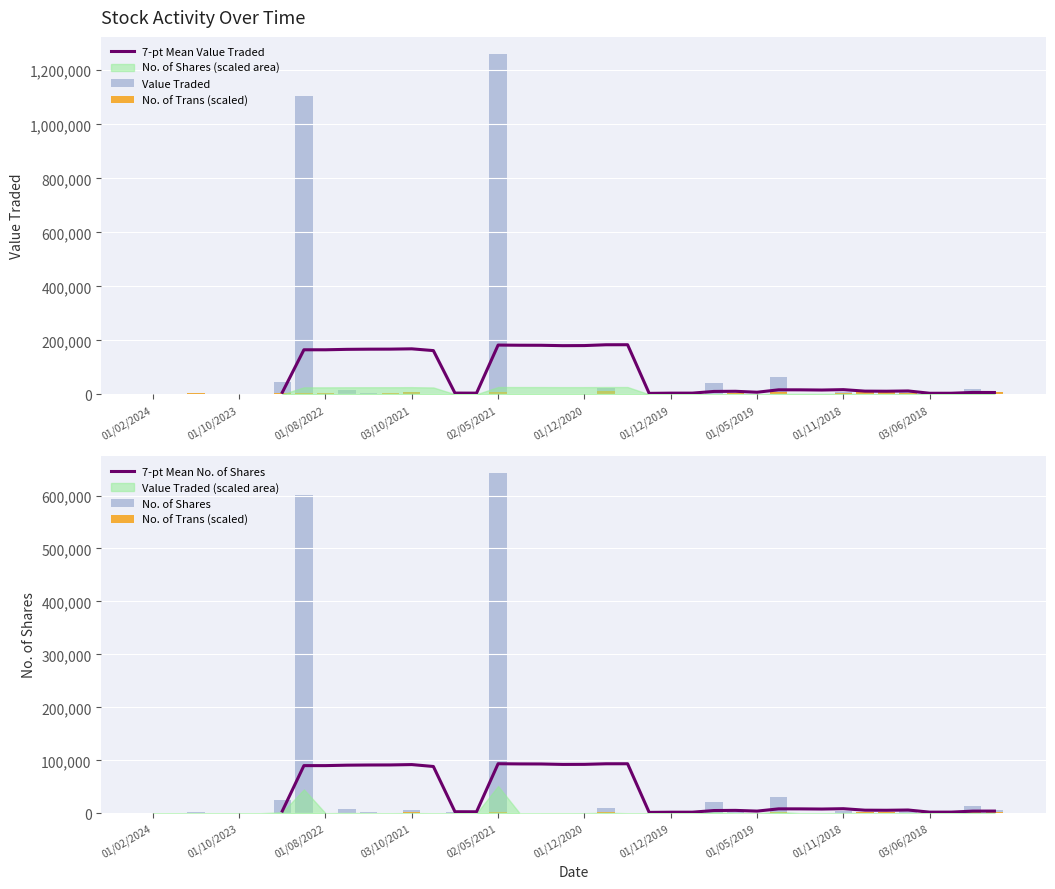

How many values in the No. of Shares series exceed 1774?

19